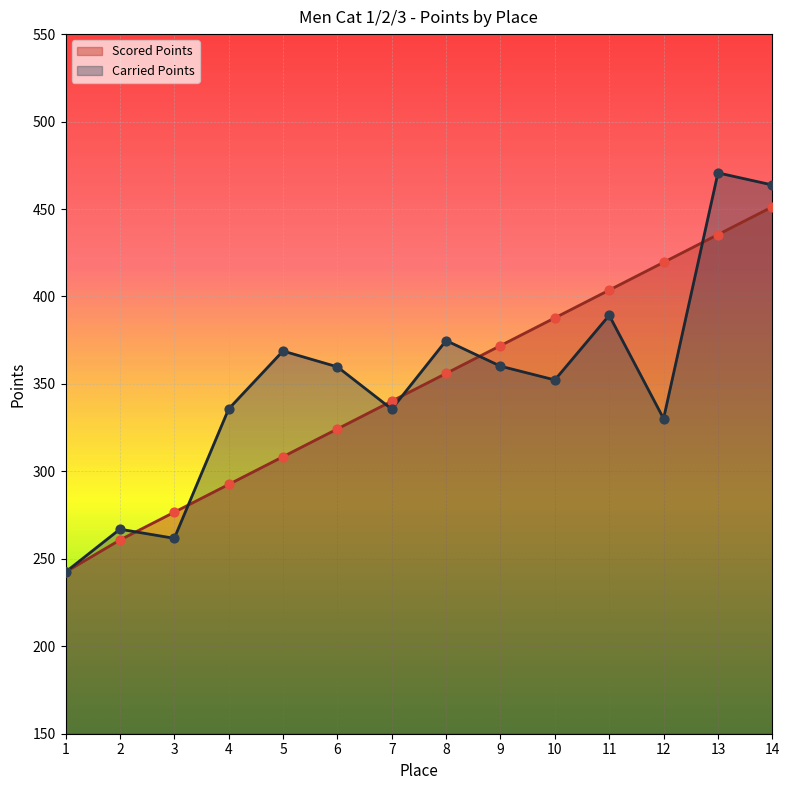

At which category is the sum across all series the highest?

14